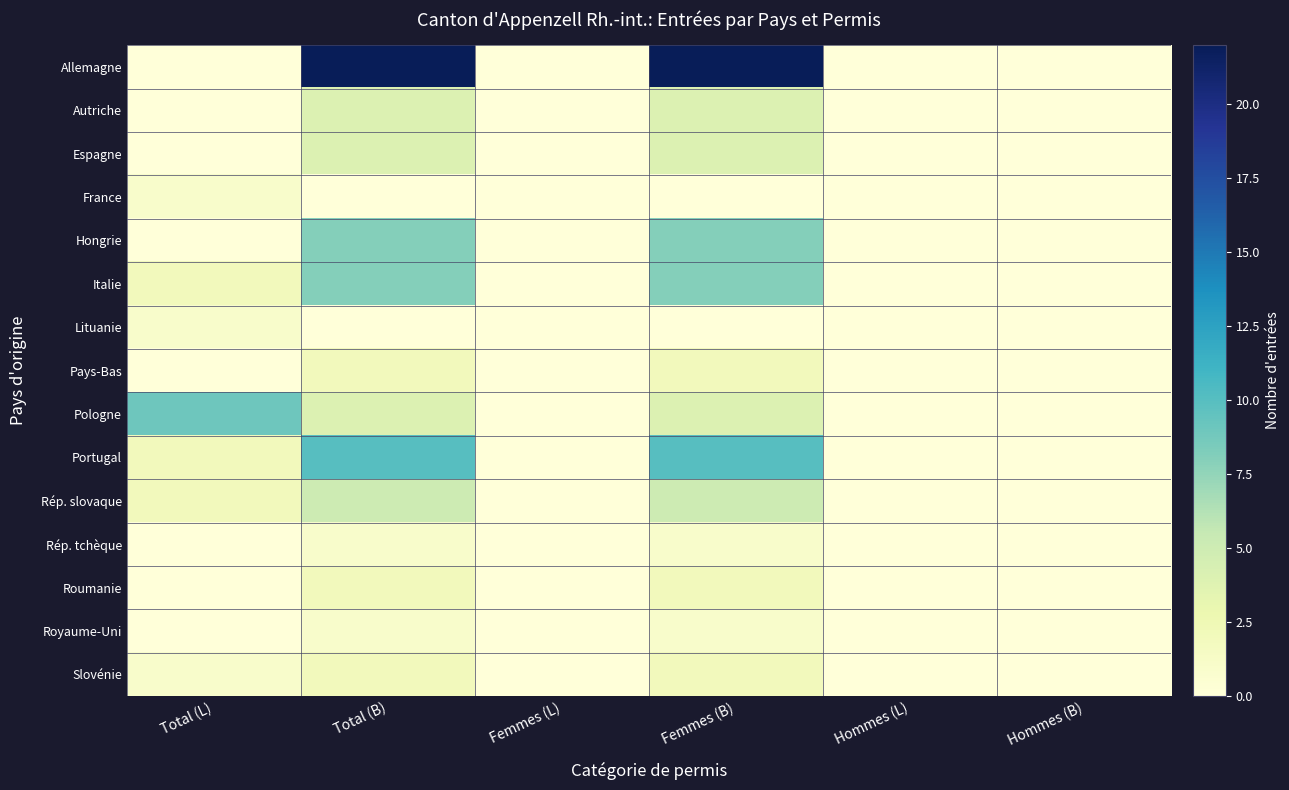

Rank the series by their maximum value, from highest to lowest.

Allemagne, Portugal, Pologne, Hongrie, Italie, Rép. slovaque, Autriche, Espagne, Pays-Bas, Roumanie, Slovénie, France, Lituanie, Rép. tchèque, Royaume-Uni